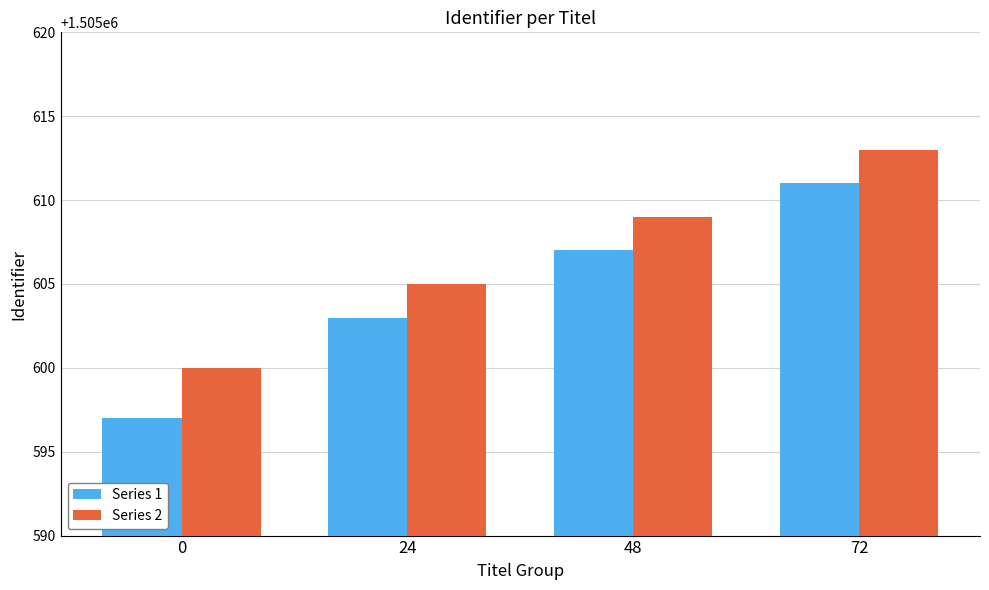

What value does the Series 2 series have at 48?

1505609